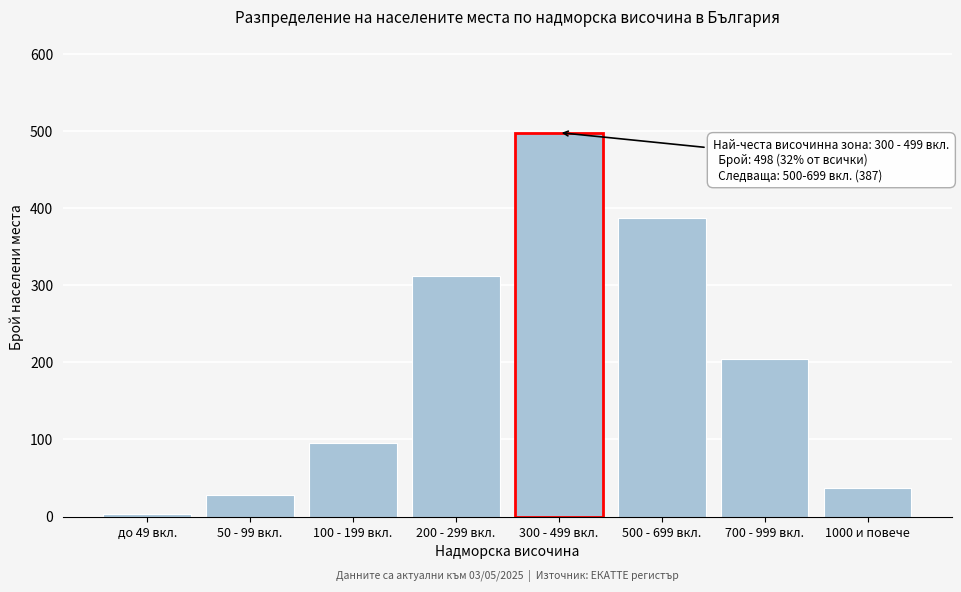

Reading right to left, list all the values displayed in this chart.

1000 и повече=37	700 - 999 вкл.=204	500 - 699 вкл.=387	300 - 499 вкл.=498	200 - 299 вкл.=312	100 - 199 вкл.=95	50 - 99 вкл.=28	до 49 вкл.=3